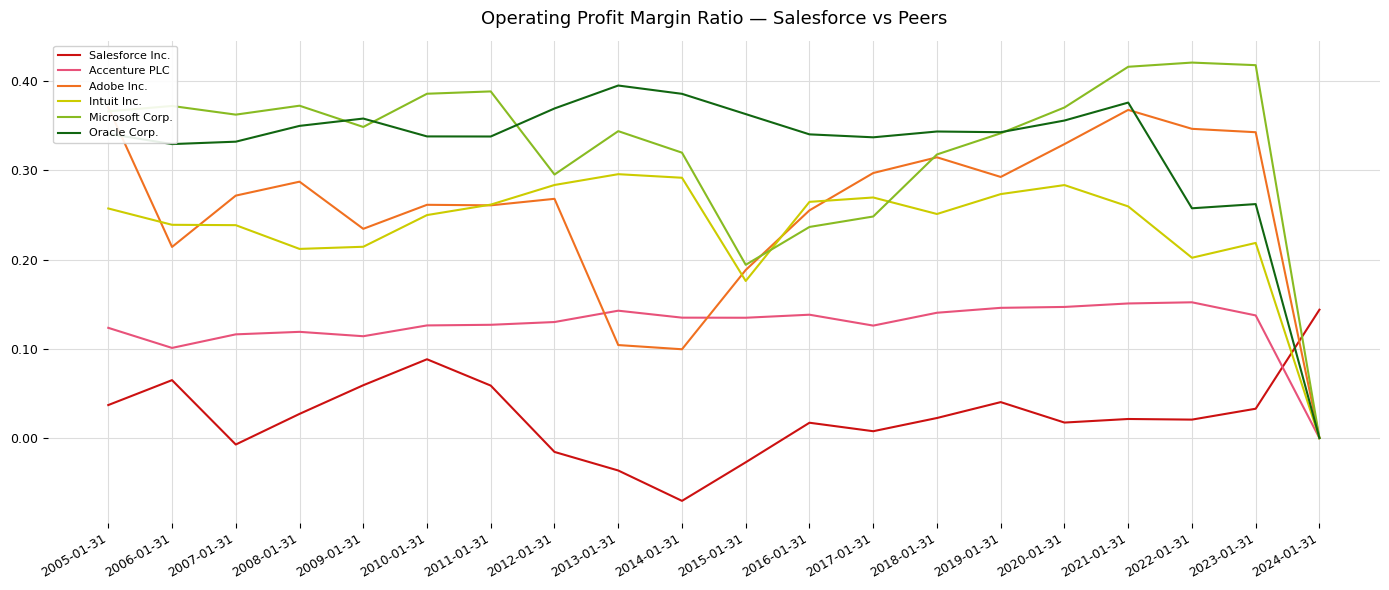

True or false: Oracle Corp. has a value of 0.5 at 2015-01-31.

False